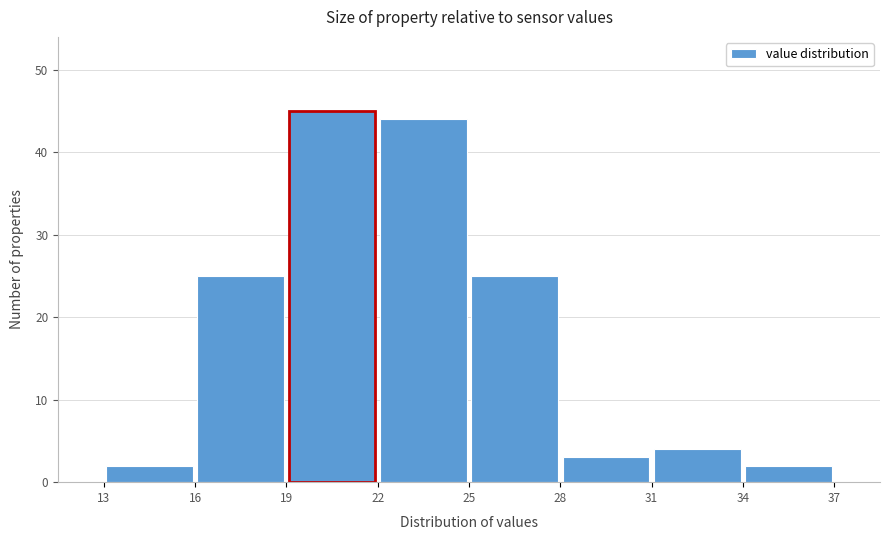

Over which range of the x-axis is the bar tallest?

19 to 22